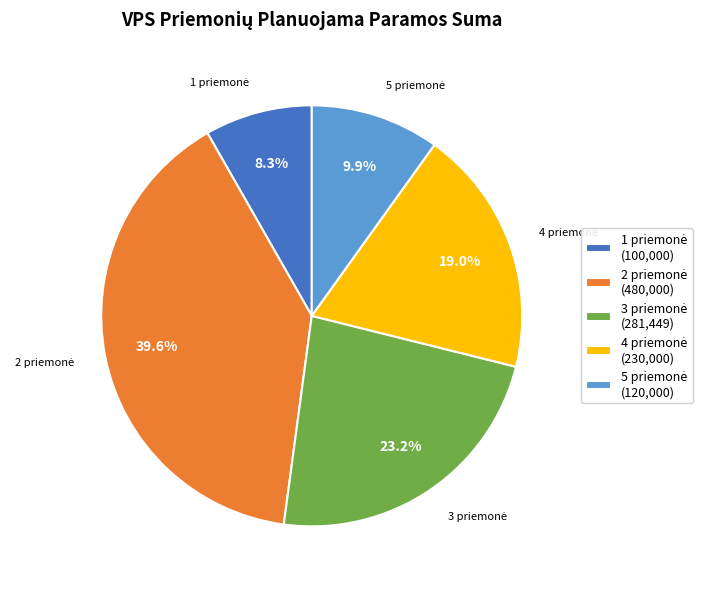

Does any single category account for the majority?

No